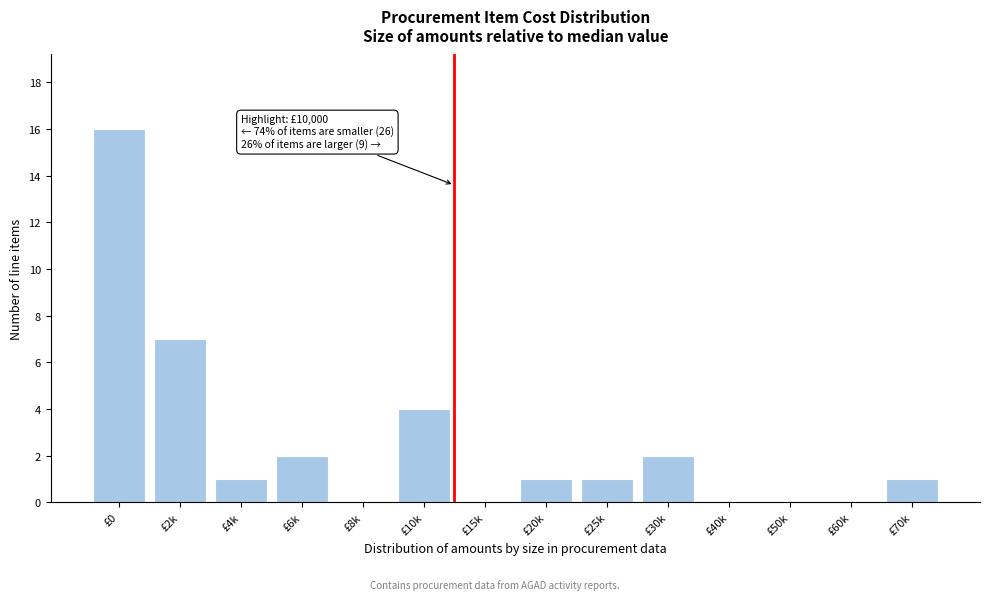

Reading right to left, extract all data points from this chart.

£70k=1	£60k=0	£50k=0	£40k=0	£30k=2	£25k=1	£20k=1	£15k=0	£10k=4	£8k=0	£6k=2	£4k=1	£2k=7	£0=16